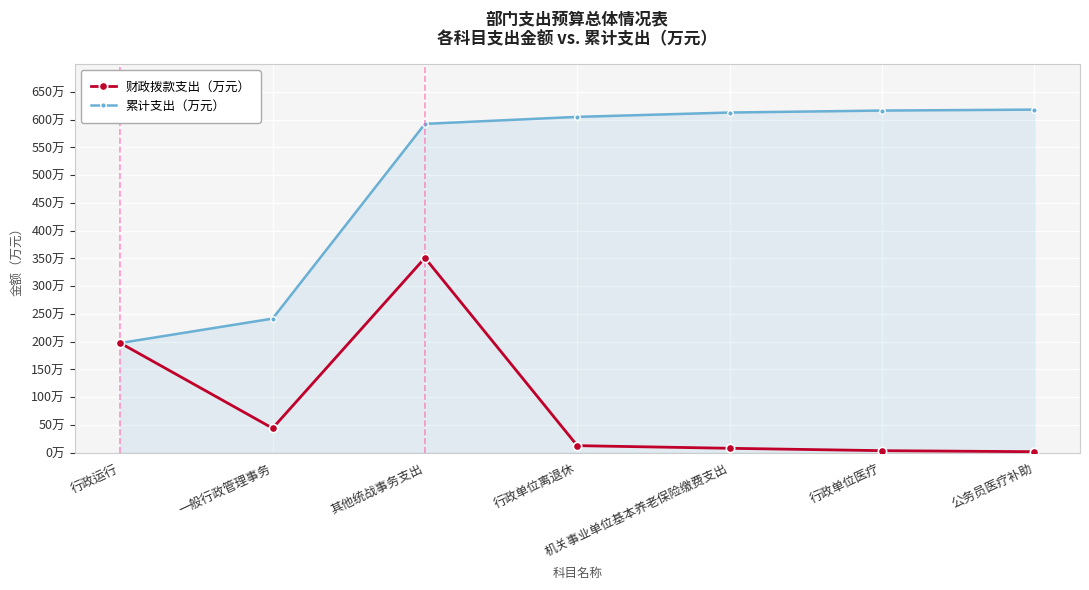

Does the chart have visible grid lines?

Yes